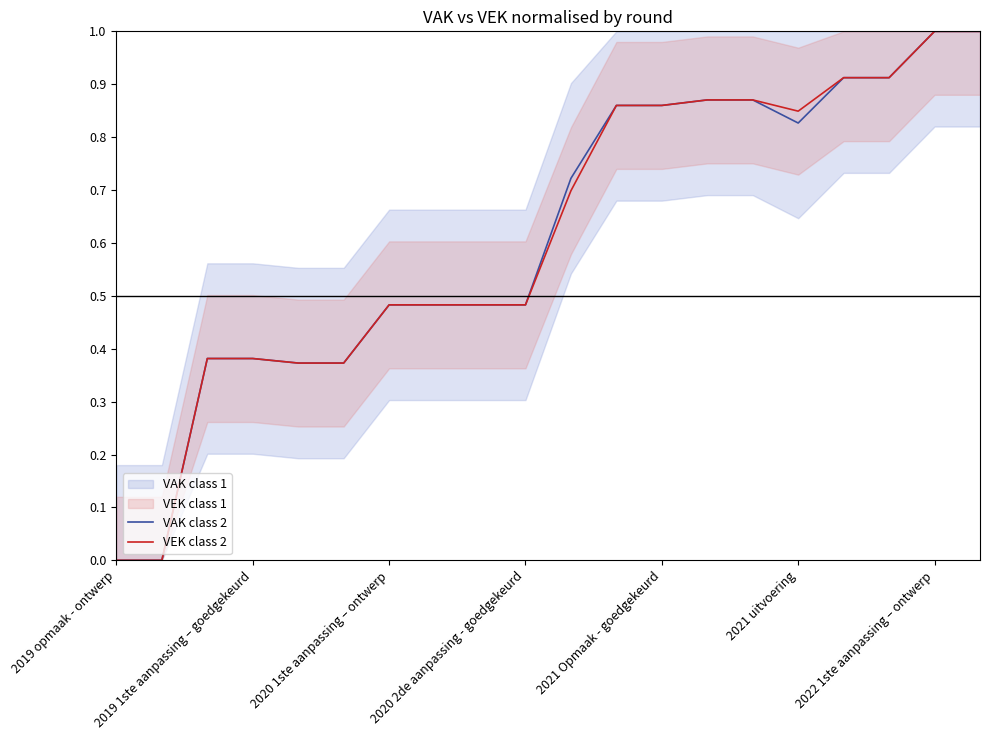

What is the total value across all series at 13?

1.7